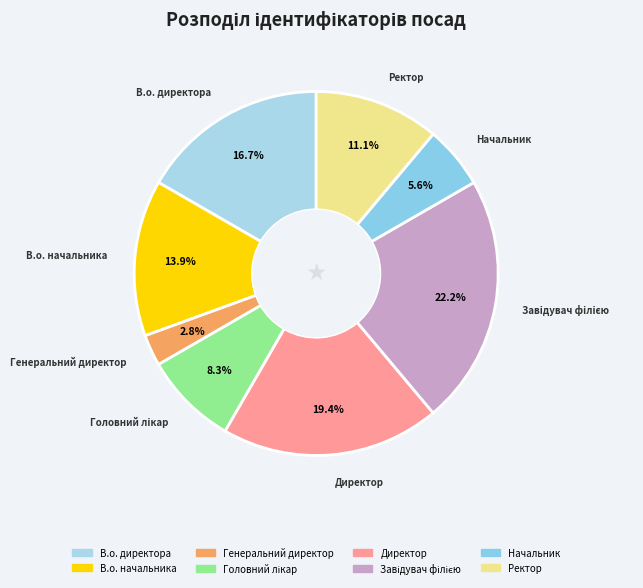

Approximately how many times larger is the value at Начальник compared to Ректор?

0.5